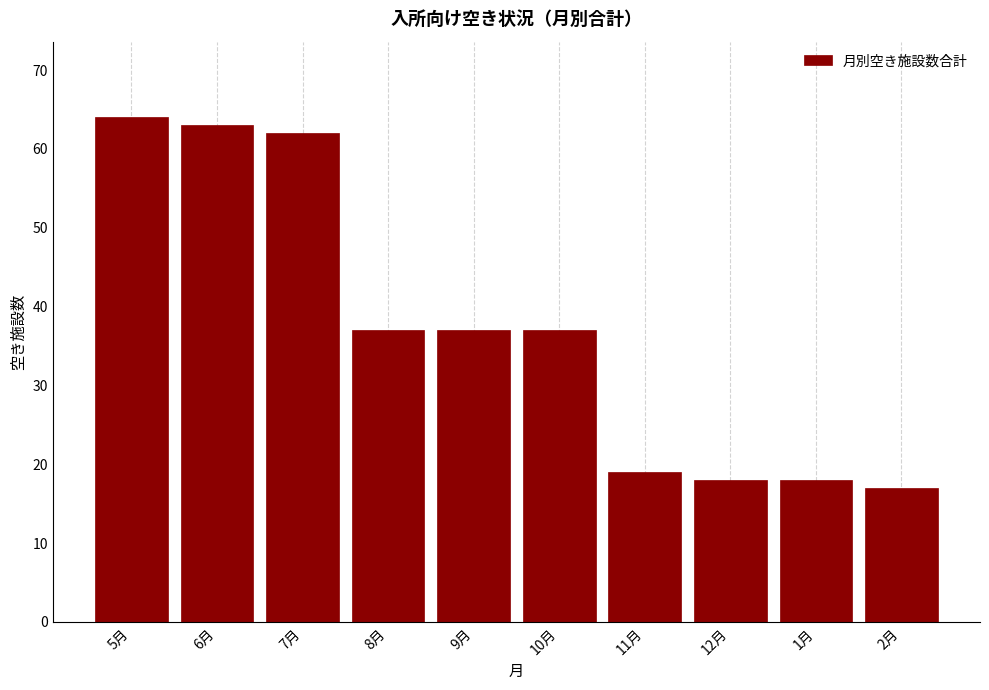

Reading left to right, transcribe all the data shown in this chart.

5月=64	6月=63	7月=62	8月=37	9月=37	10月=37	11月=19	12月=18	1月=18	2月=17